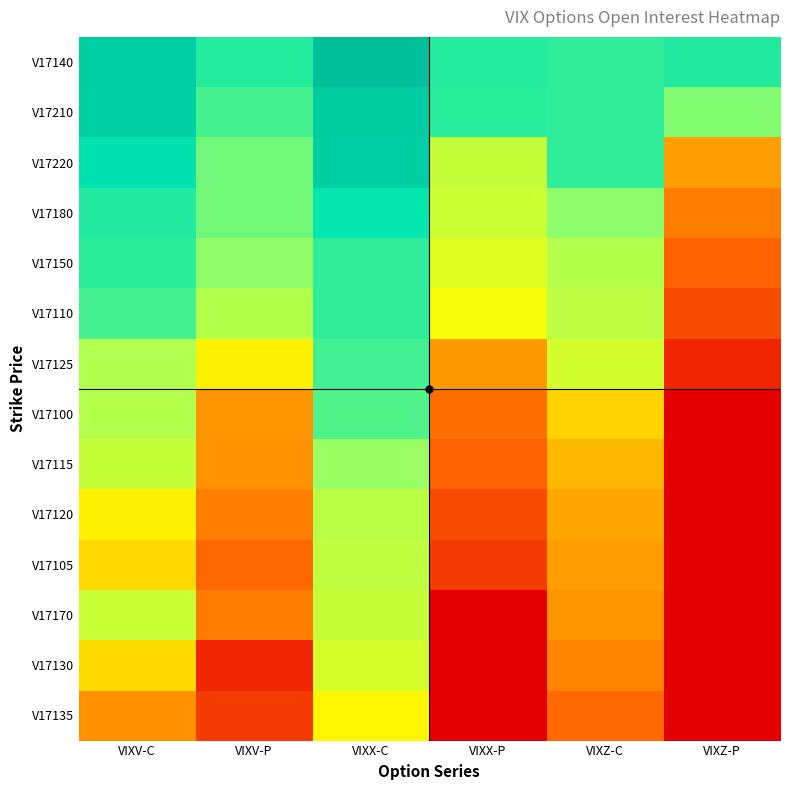

What is the total value across all series at VIXZ-C?

76.3